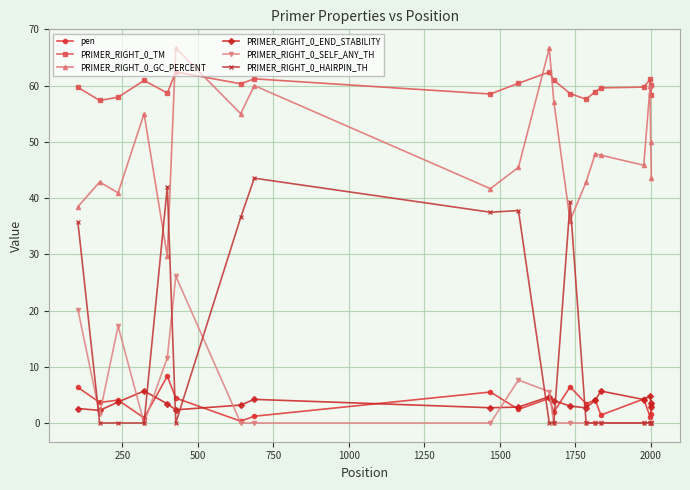

True or false: PRIMER_RIGHT_0_SELF_ANY_TH and PRIMER_RIGHT_0_GC_PERCENT intersect in this chart.

False